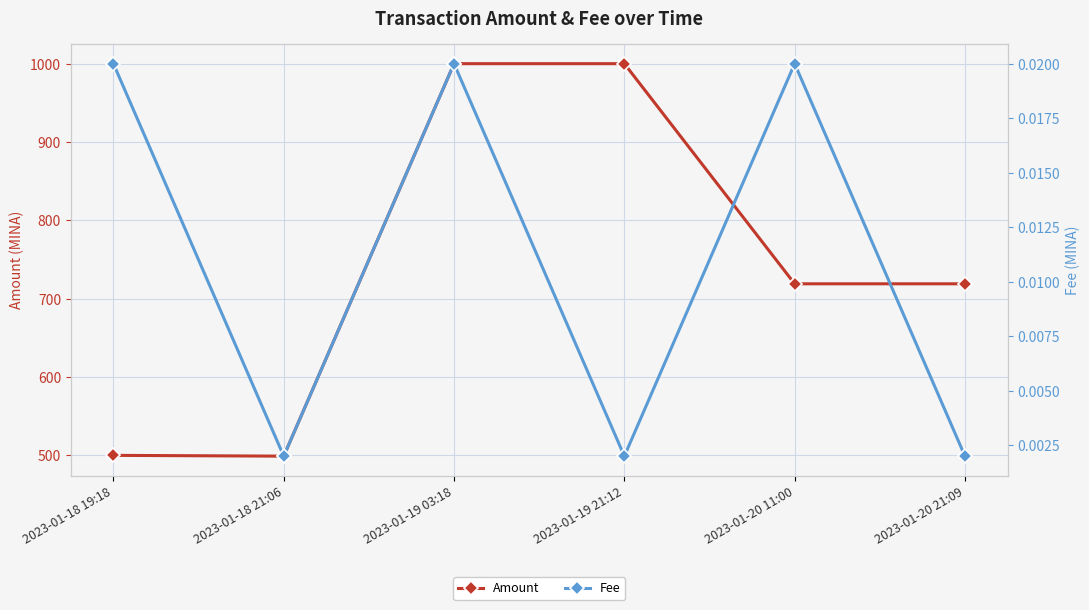

What is the label of the 5th point from the left?

2023-01-20 11:00